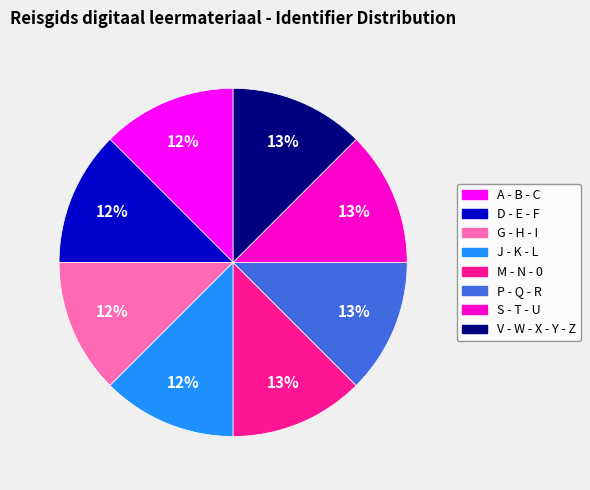

Is it true that S - T - U is 23% of the pie?

False